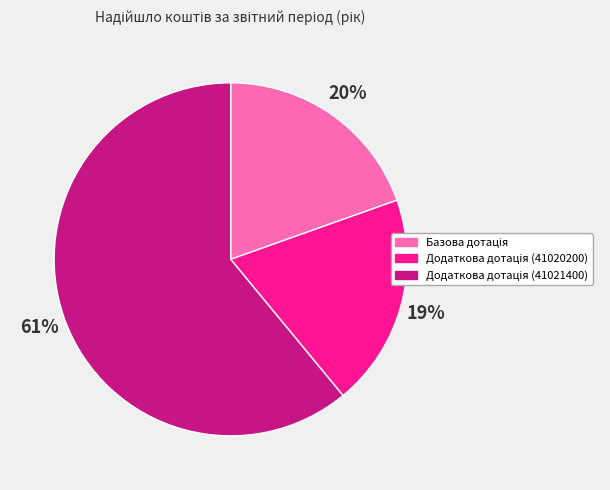

To the nearest percent, what is the average slice percentage?

33%